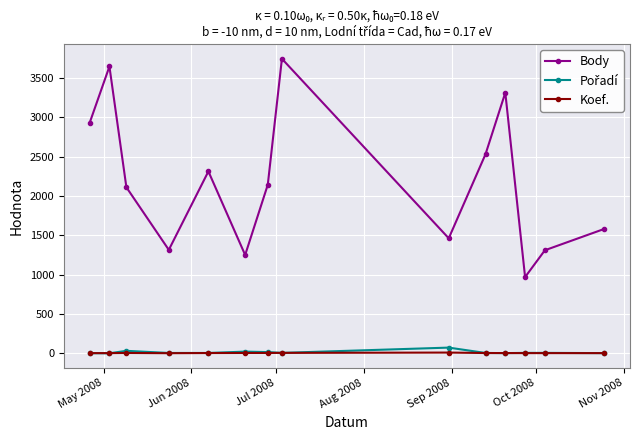

How many interior local peaks does the Body series have?

4